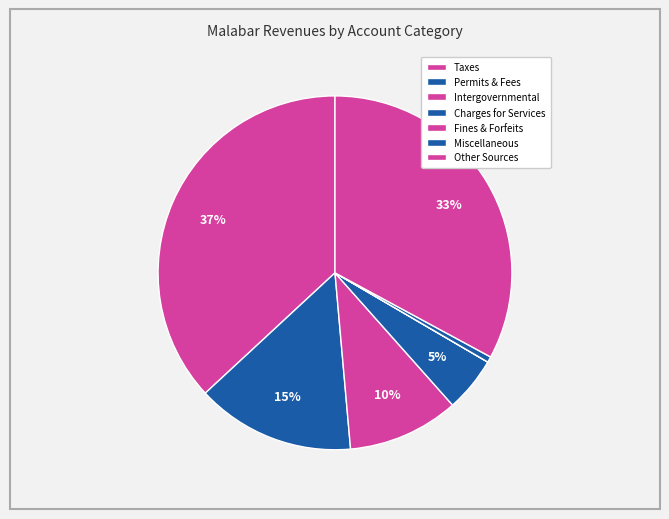

What is the largest slice in the pie chart?

Taxes